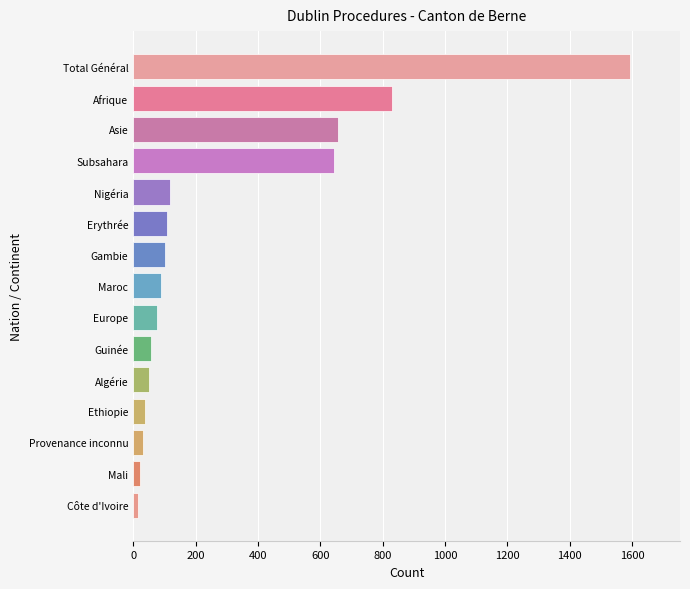

How many distinct data groups are displayed?

1